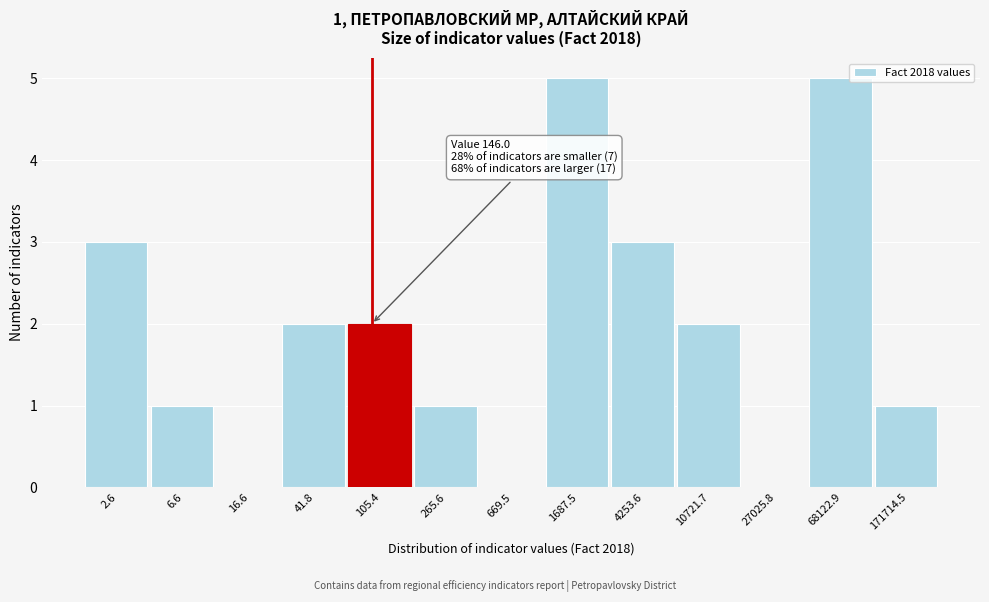

Reading left to right, list all the values displayed in this chart.

2.6=3	6.6=1	16.6=0	41.8=2	105.4=2	265.6=1	669.5=0	1687.5=5	4253.6=3	10721.7=2	27025.8=0	68122.9=5	171714.5=1